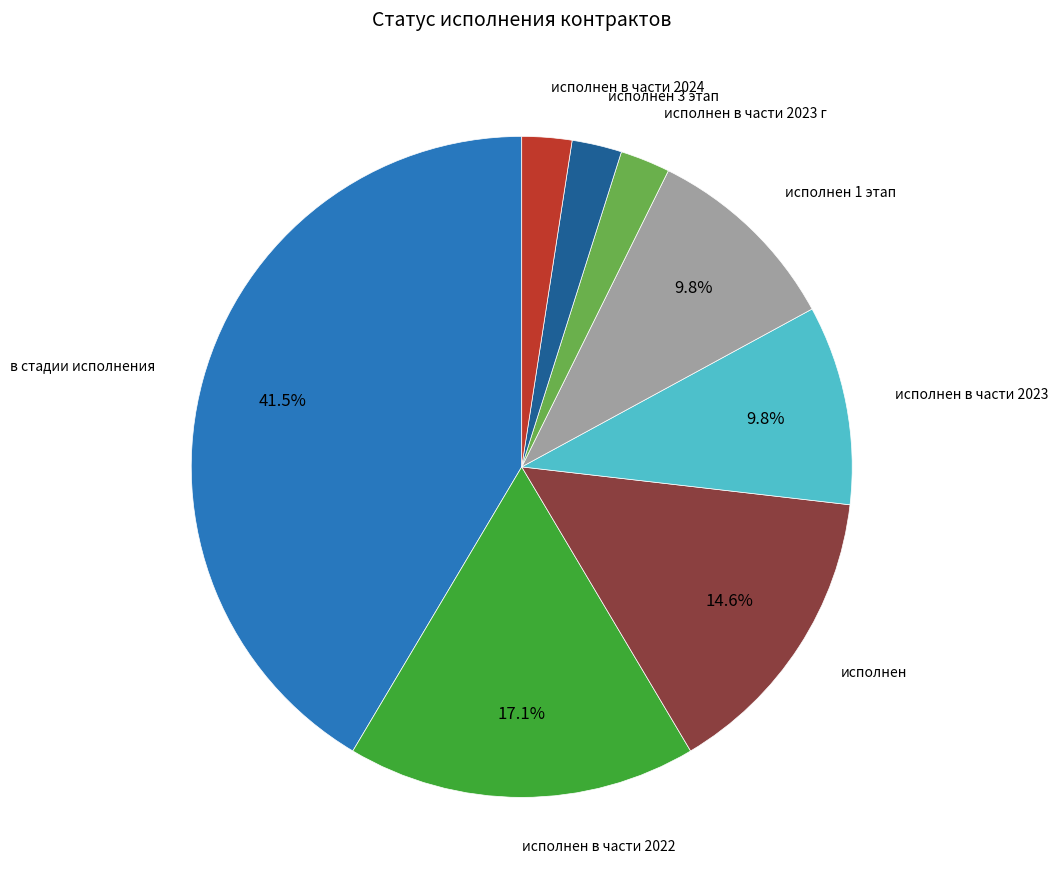

Does any single category account for the majority?

No